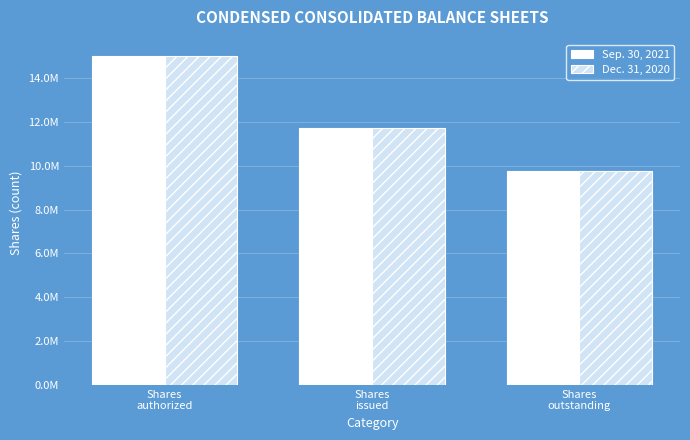

The Dec. 31, 2020 series shows 22816336 at Shares
authorized. True or false?

False